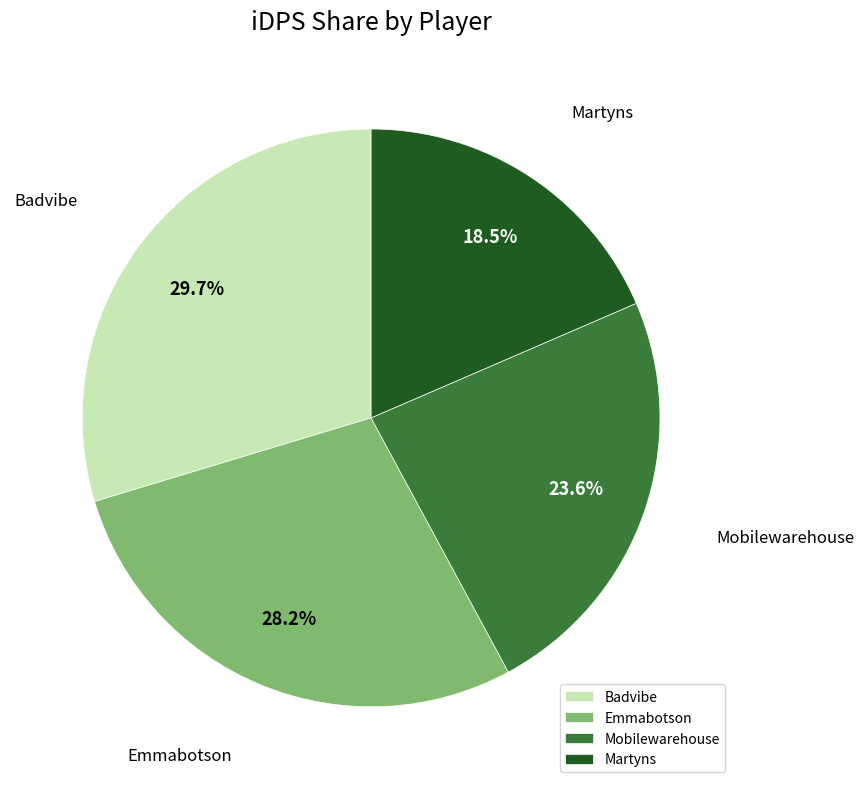

Rank the categories by value from lowest to highest.

Martyns, Mobilewarehouse, Emmabotson, Badvibe